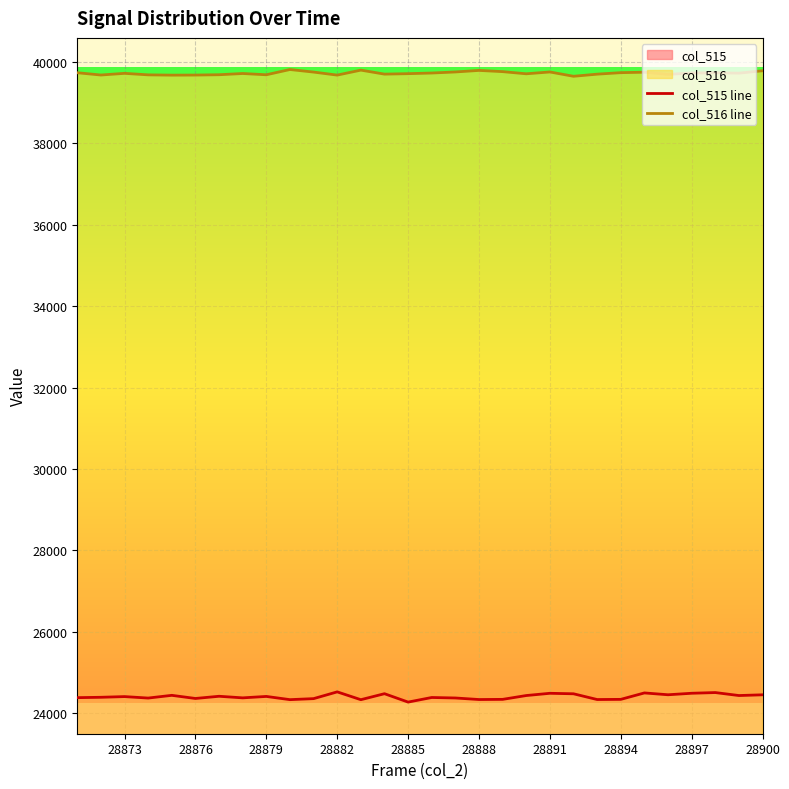

What is the minimum value for col_515 line?

24275